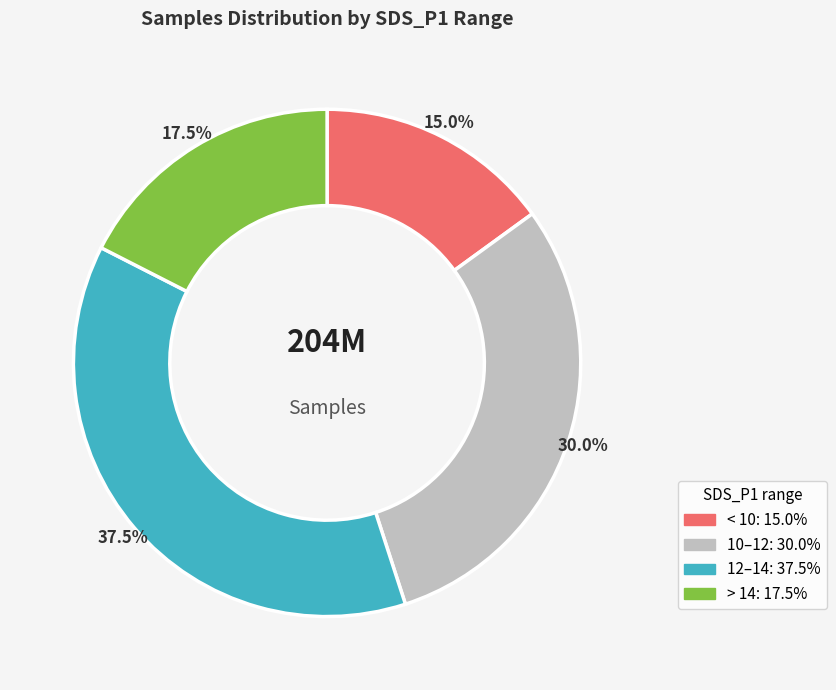

Does any single category account for the majority?

No